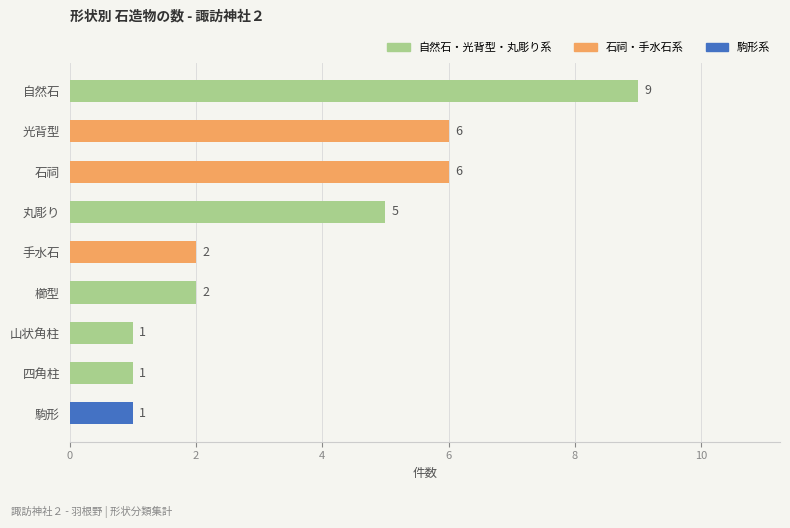

What position from the bottom is 四角柱?

2